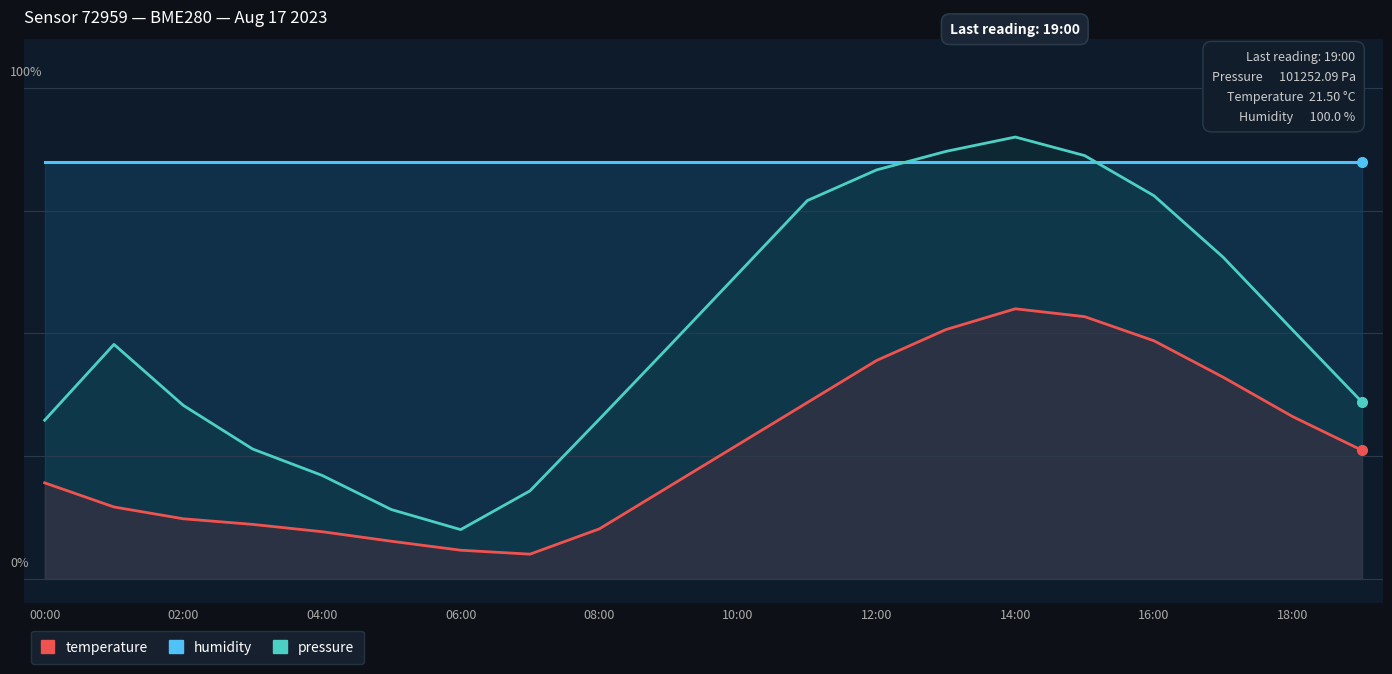

The value of humidity at 04:00 is 85.0. True or false?

True